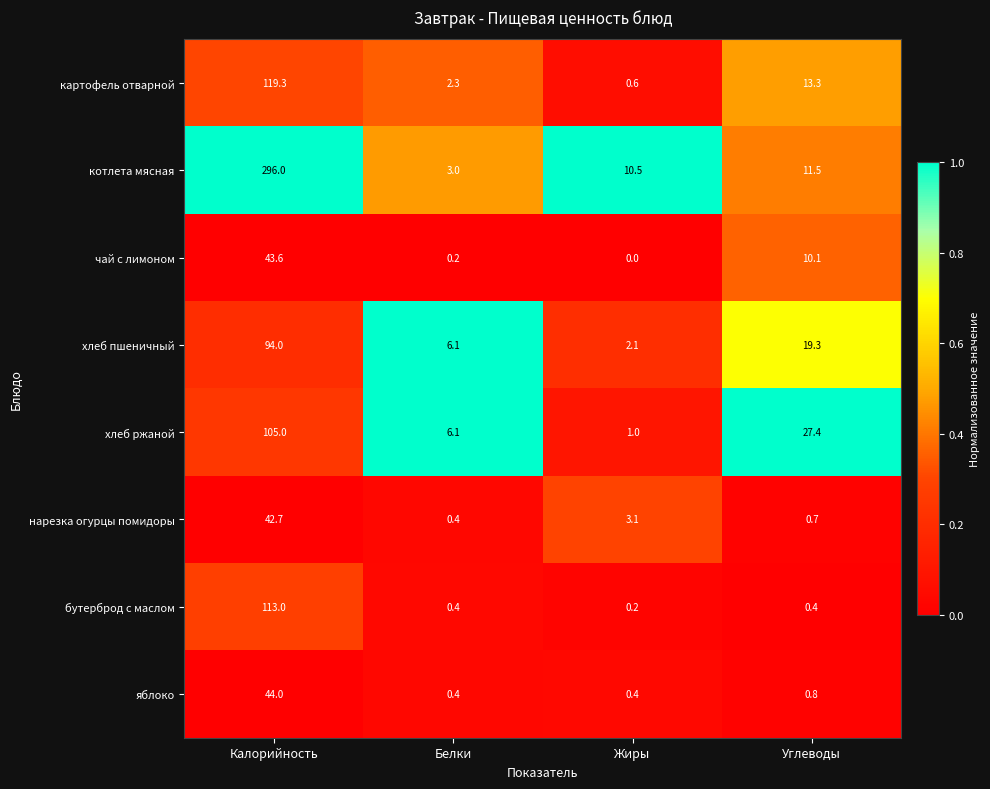

Which series has the largest total across all categories?

котлета мясная